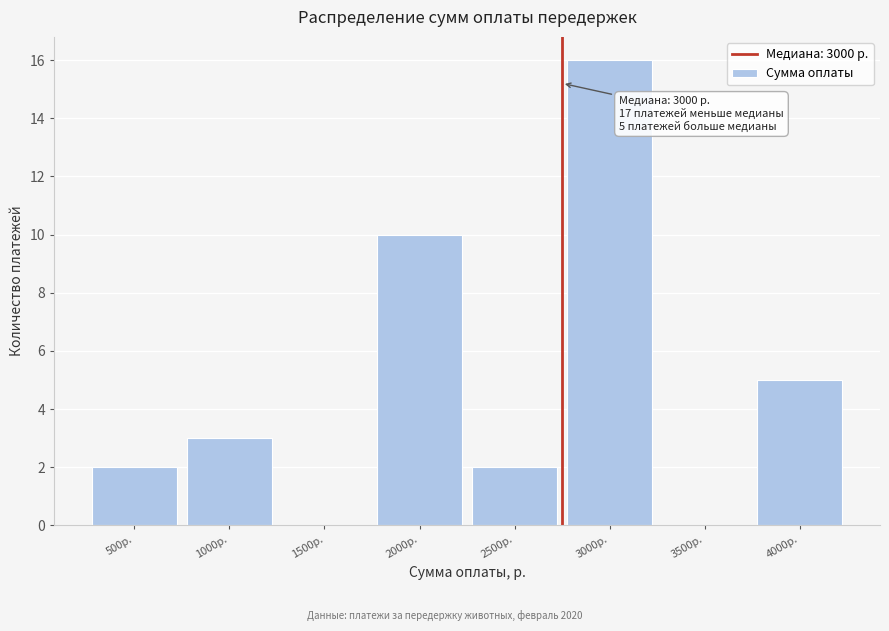

The chart shows a value of 3 at 1000р.. True or false?

True